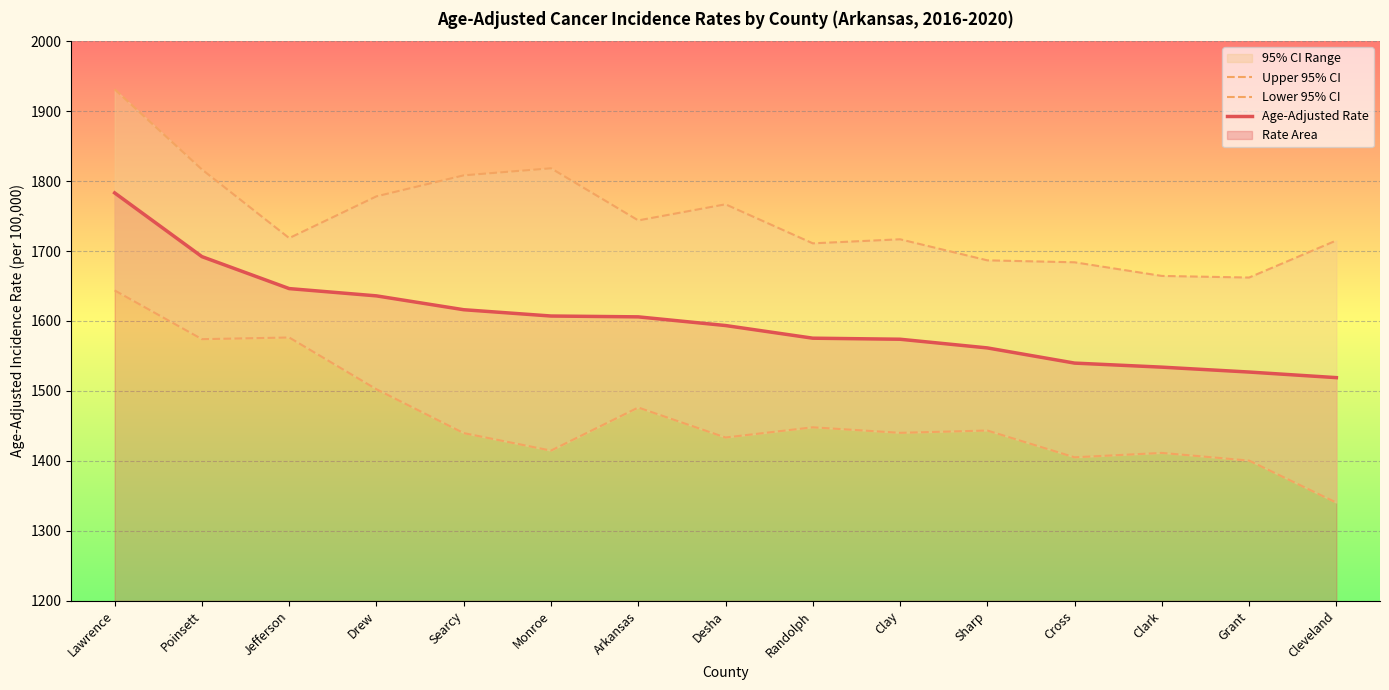

The Upper 95% CI series shows 1816.6 at Poinsett. True or false?

True